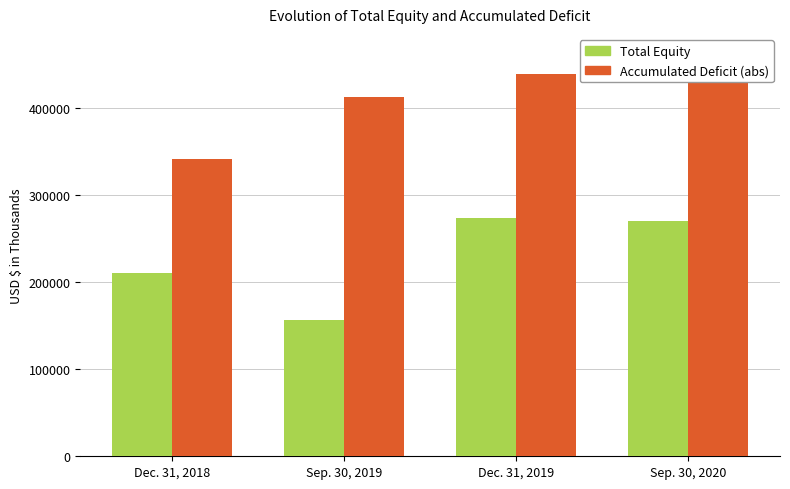

What is the greatest value displayed?

462155